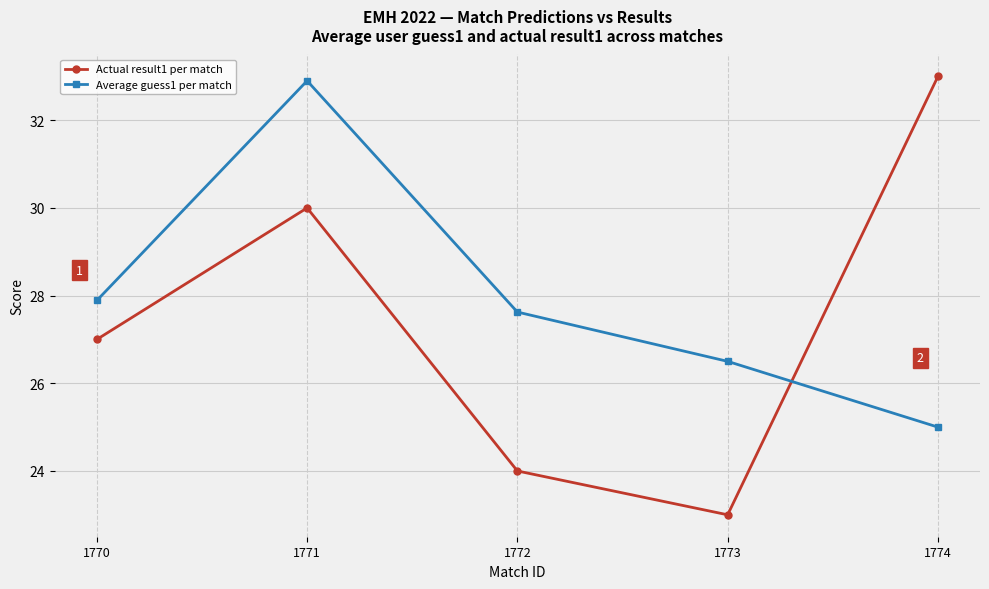

Reading left to right, extract all data points from this chart.

Actual result1 per match: 1770=27.0	1771=30.0	1772=24.0	1773=23.0	1774=33.0
Average guess1 per match: 1770=27.9	1771=32.9	1772=27.6	1773=26.5	1774=25.0